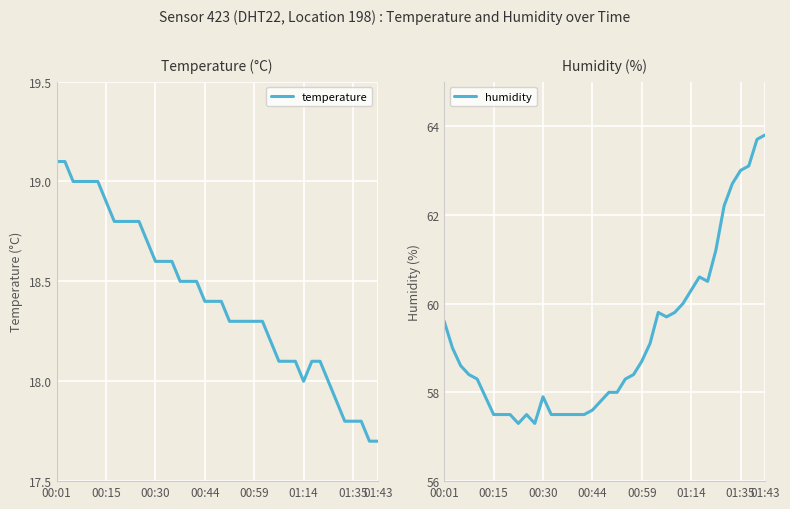

True or false: humidity has more than 2 interior local peaks.

True